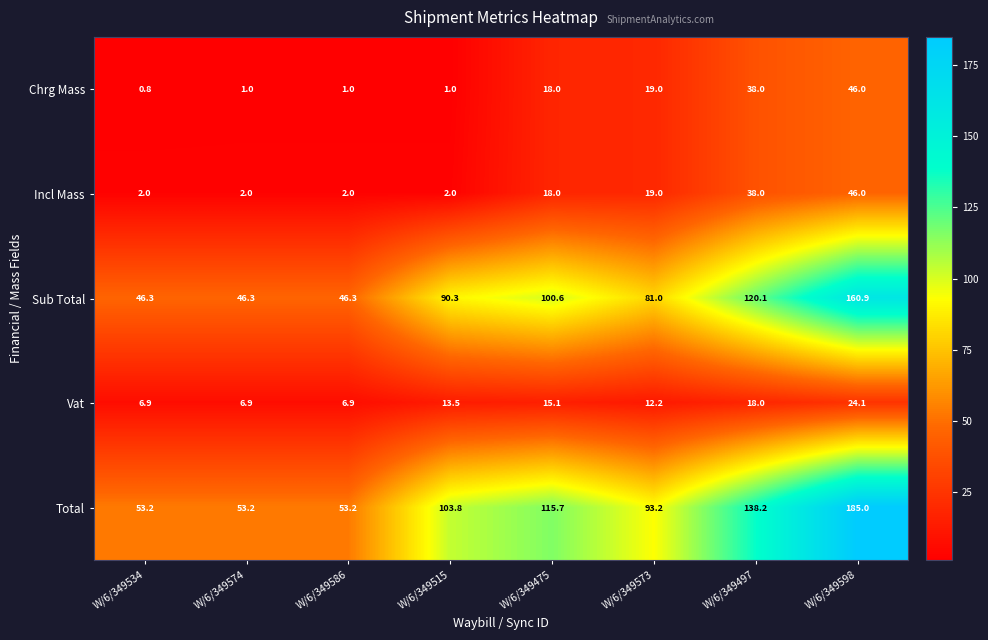

Where does the Total series first go above 103?

W/6/349515